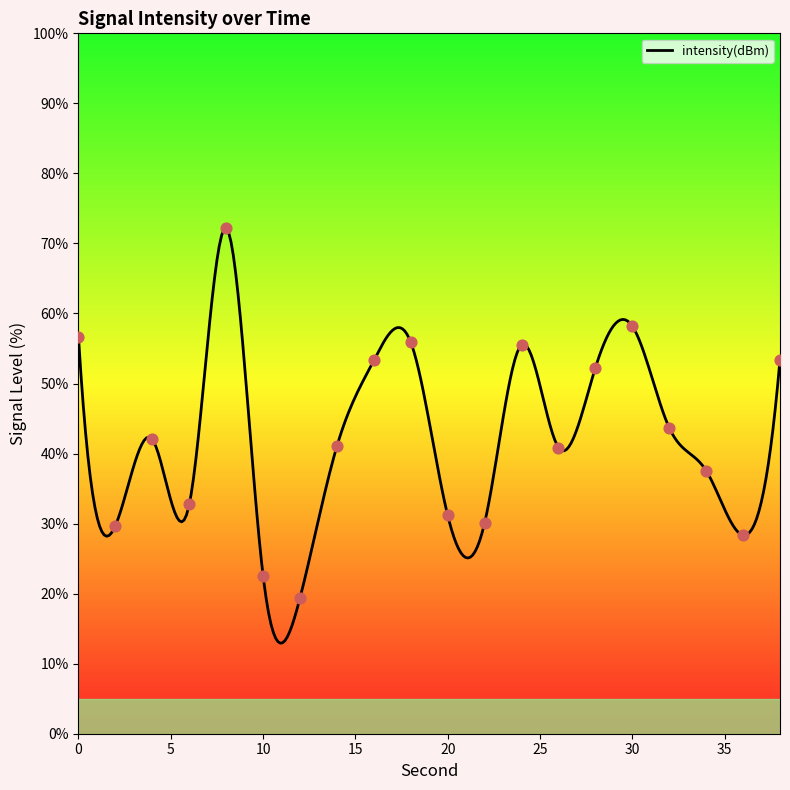

What is the change in value from 10 to 30?

+35.6